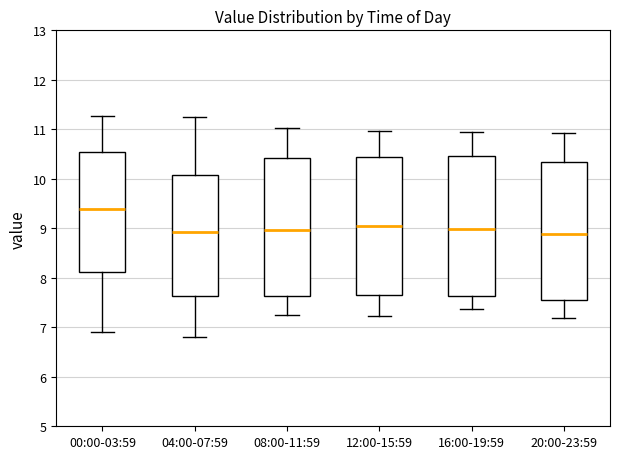

Reading left to right, read every box against the y-axis: the position of its median line, the range the box covers, and the ends of its whiskers. The values are not printed on the chart, so give them approximately, as read against the axis.

00:00-03:59: median 9.4, box 8.1 to 10.5, whiskers 6.9 to 11.3
04:00-07:59: median 8.9, box 7.6 to 10.1, whiskers 6.8 to 11.3
08:00-11:59: median 9.0, box 7.6 to 10.4, whiskers 7.3 to 11.0
12:00-15:59: median 9.0, box 7.6 to 10.4, whiskers 7.2 to 11.0
16:00-19:59: median 9.0, box 7.6 to 10.5, whiskers 7.4 to 11.0
20:00-23:59: median 8.9, box 7.5 to 10.3, whiskers 7.2 to 10.9